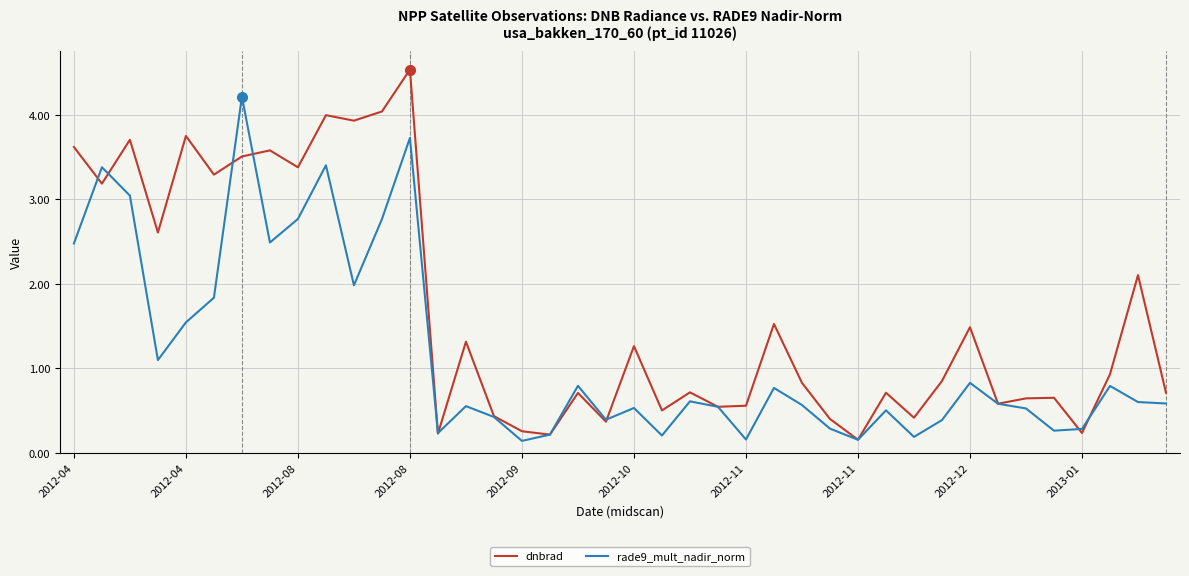

At how many categories does at least one series exceed 3?

12